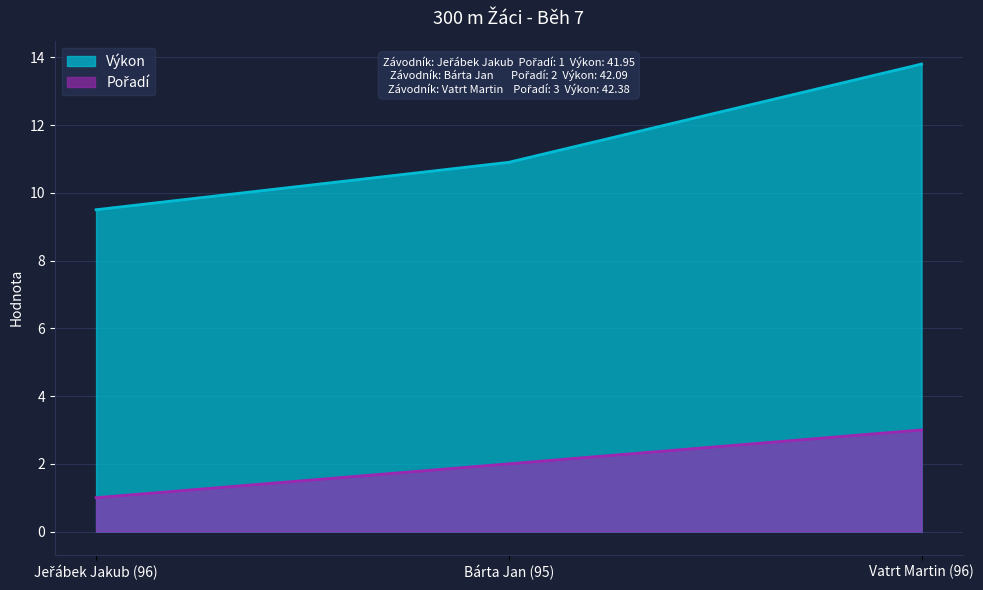

What is the maximum value shown in the chart?

13.8